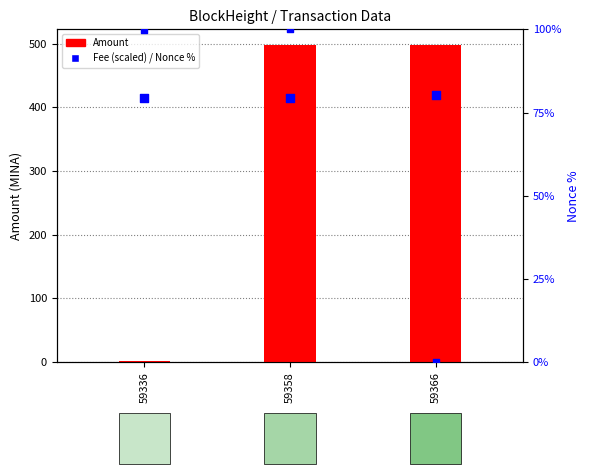

Is the value of Fee (scaled) at 59336 greater than the value of Amount at 59336?

Yes